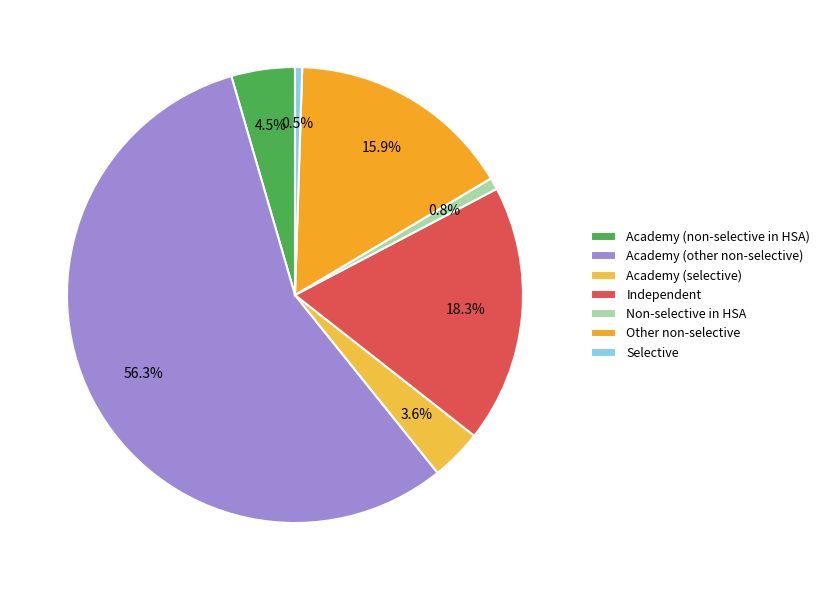

Is it true that Selective is 11% of the pie?

False